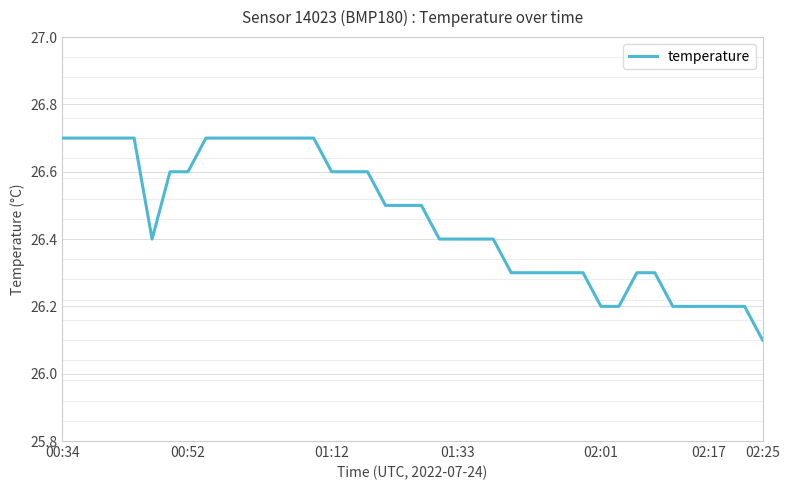

What is the smallest value displayed?

26.1